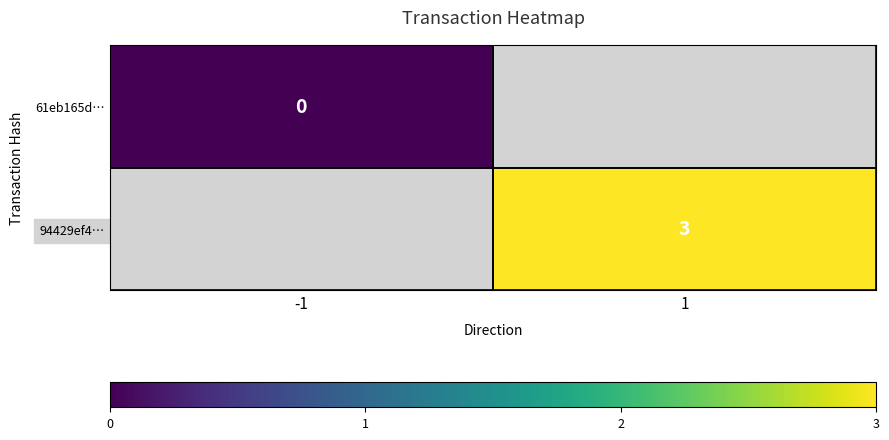

The 94429ef4… series shows 3 at 1. True or false?

True